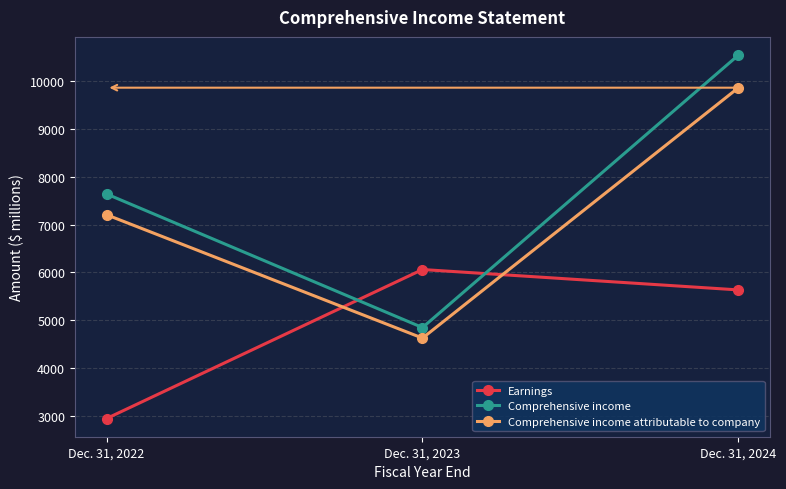

What is the spread (max minus min) of values at Dec. 31, 2024?

4917